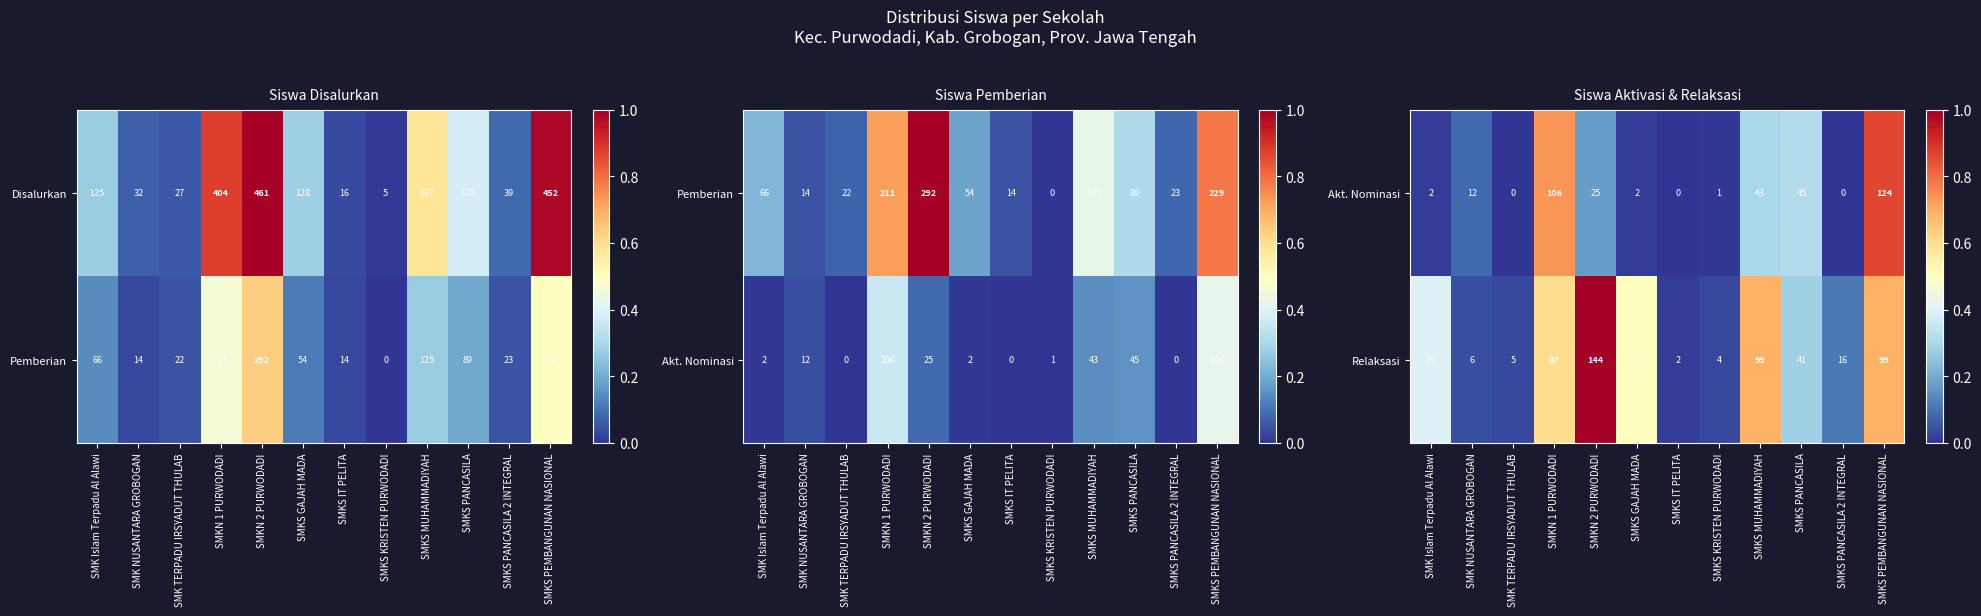

What is the difference between the second highest and minimum values in the Relaksasi series?

97